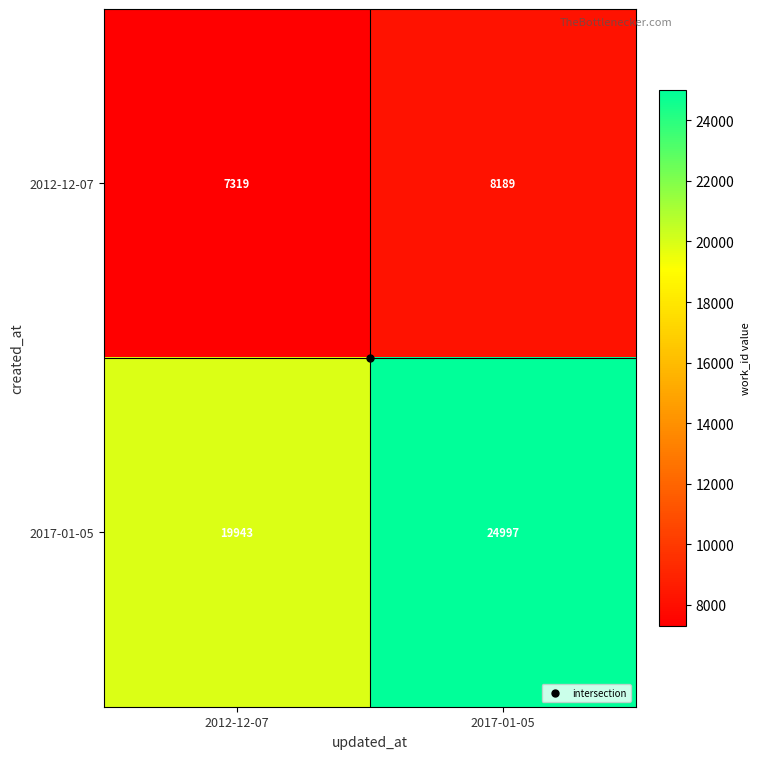

The value of 2017-01-05 at 2017-01-05 is 32946. True or false?

False